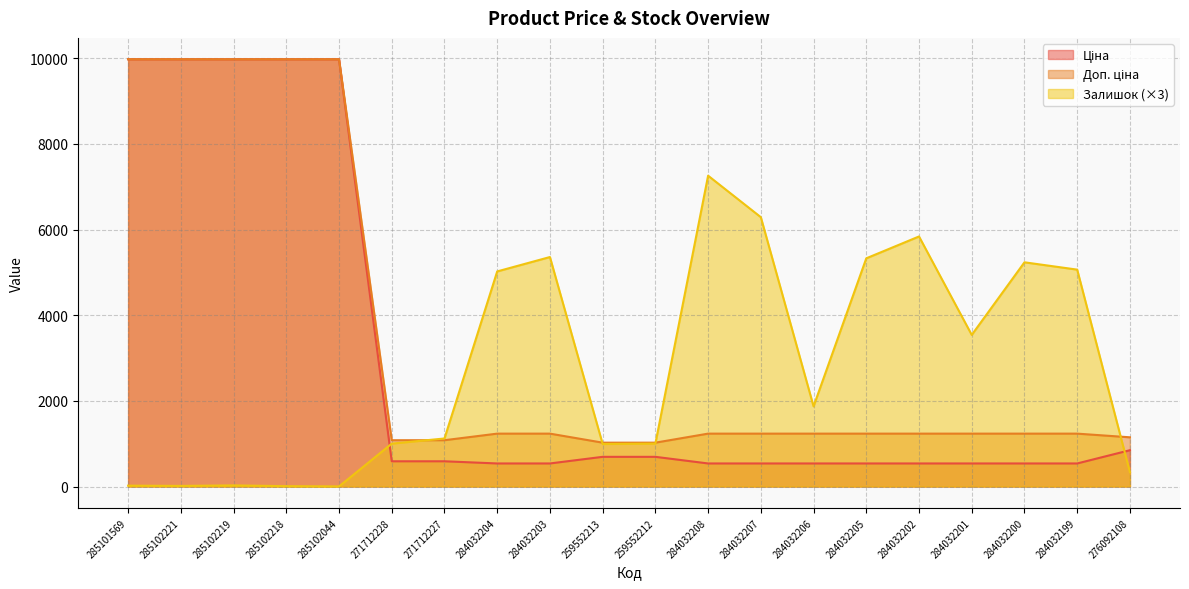

At how many categories does at least one series exceed 4659?

13